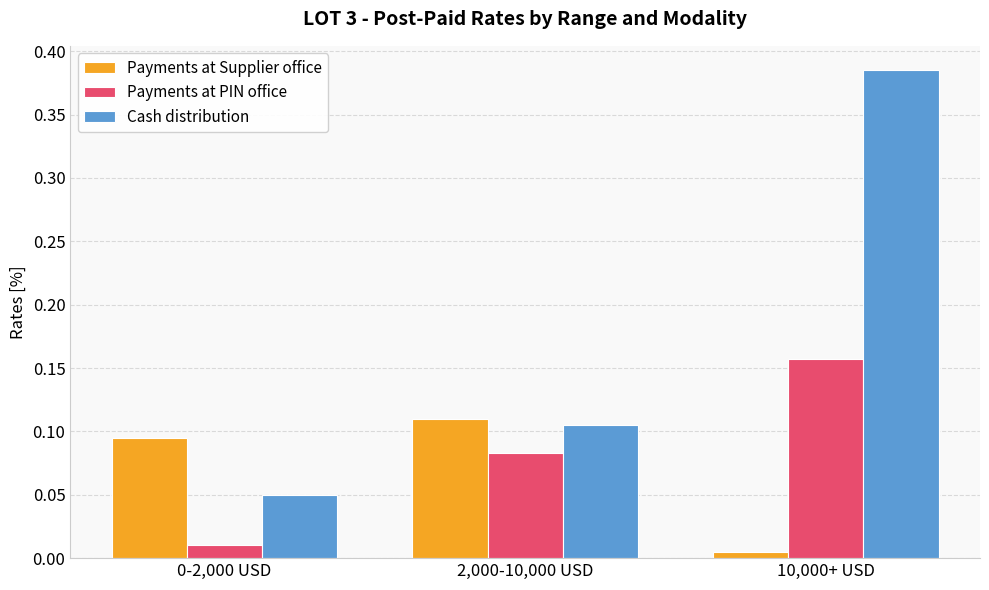

At which category is the sum across all series the highest?

10,000+ USD